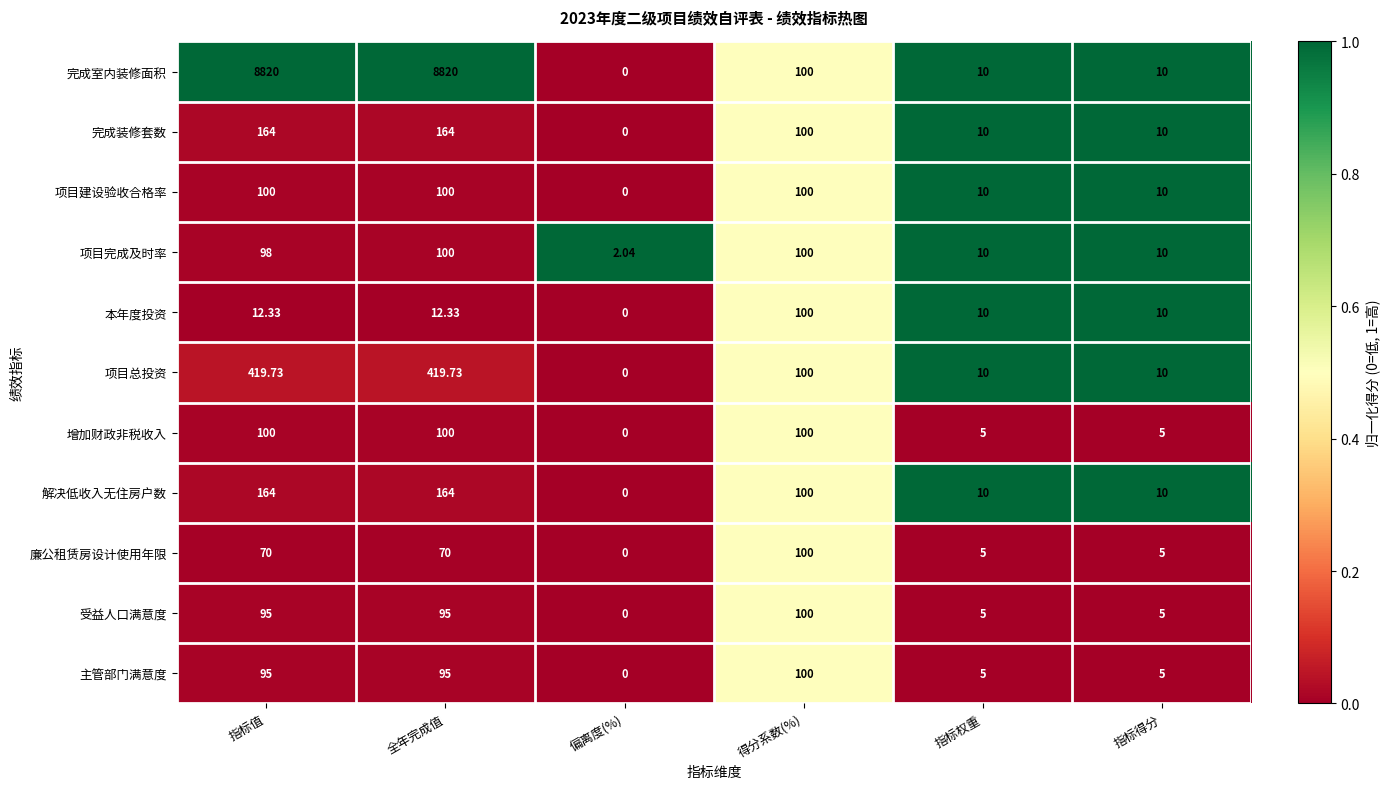

How many series are shown in this chart?

11